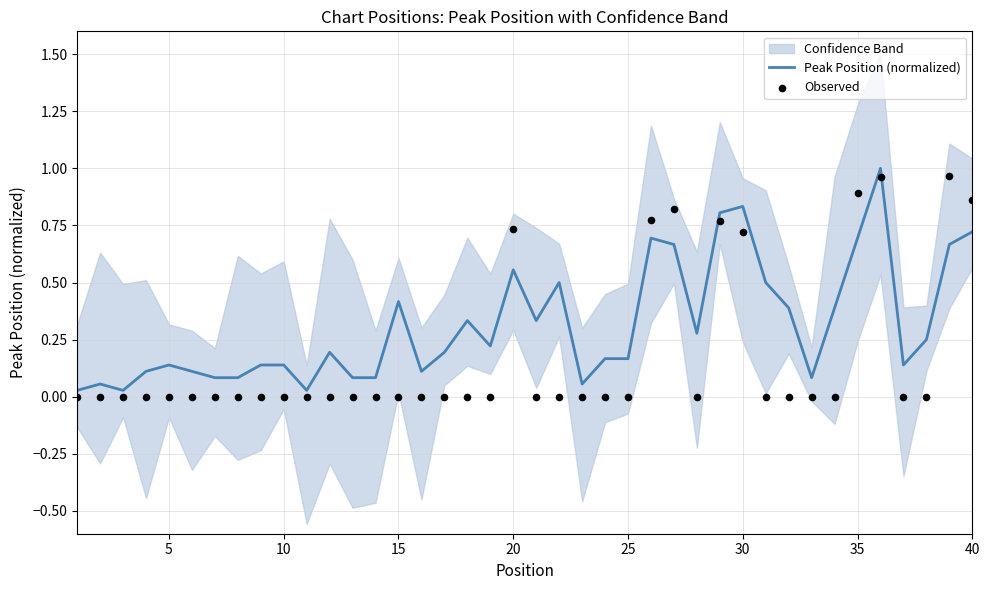

Is it true that Peak Position (normalized) equals 0.4 at 30?

False